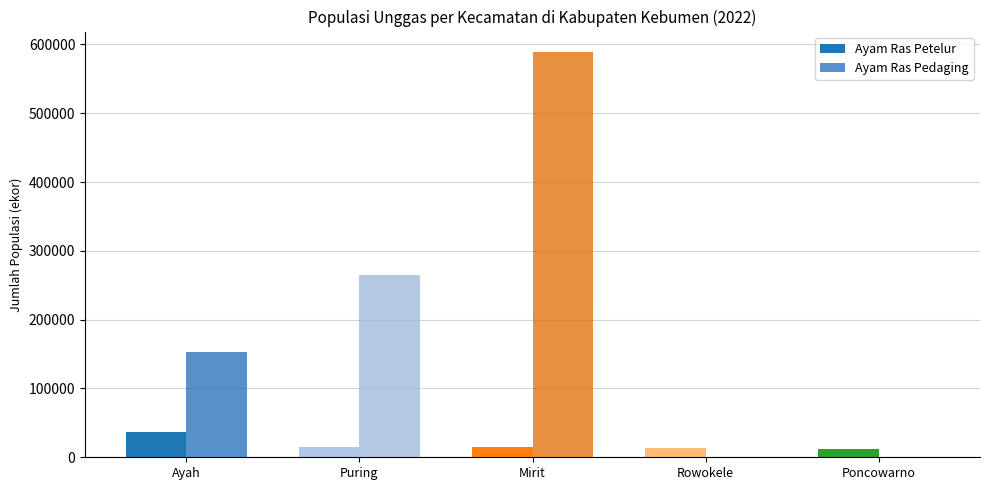

Reading left to right, list all the values displayed in this chart.

Ayam Ras Petelur: 37000	15340	14754	13185	12550
Ayam Ras Pedaging: 153000	265600	589270	0	0